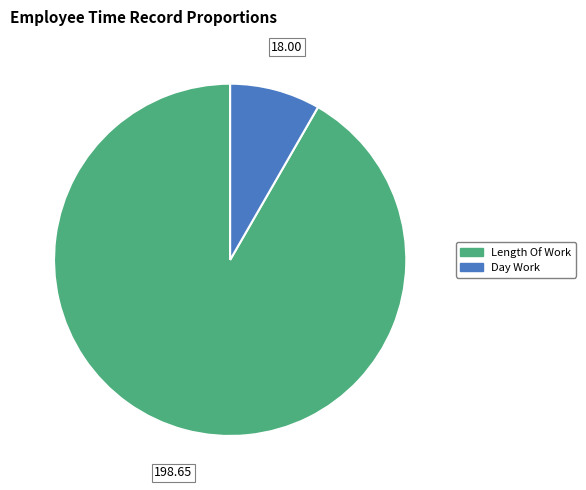

Is there any slice that represents more than half of the pie?

Yes